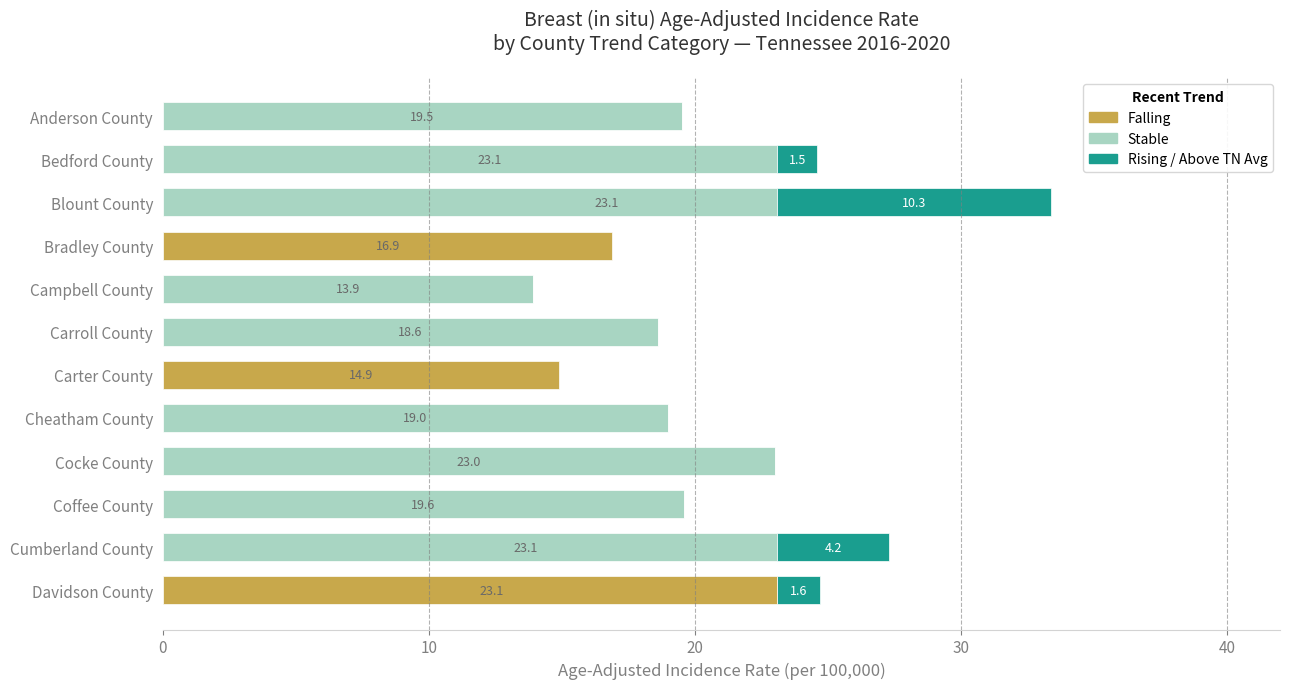

What is the greatest value displayed?

23.1